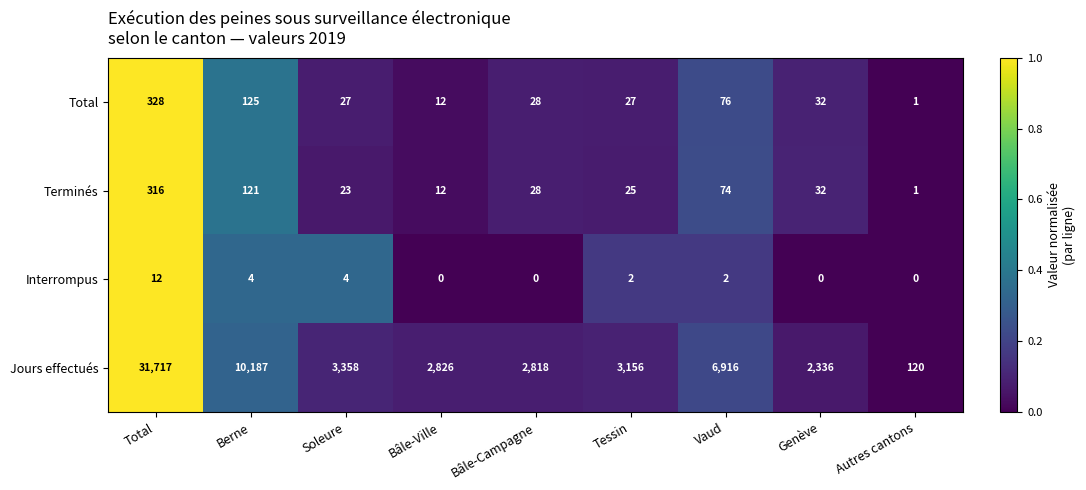

What is the difference between the Terminés values at Bâle-Ville and Tessin?

13